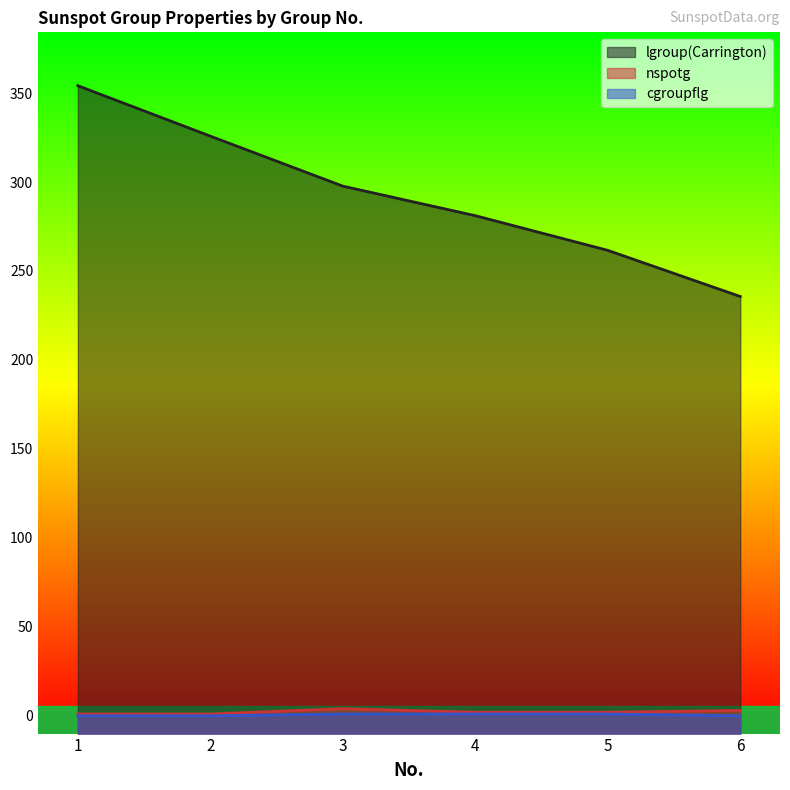

Which has a higher value, 6 or 3?

3